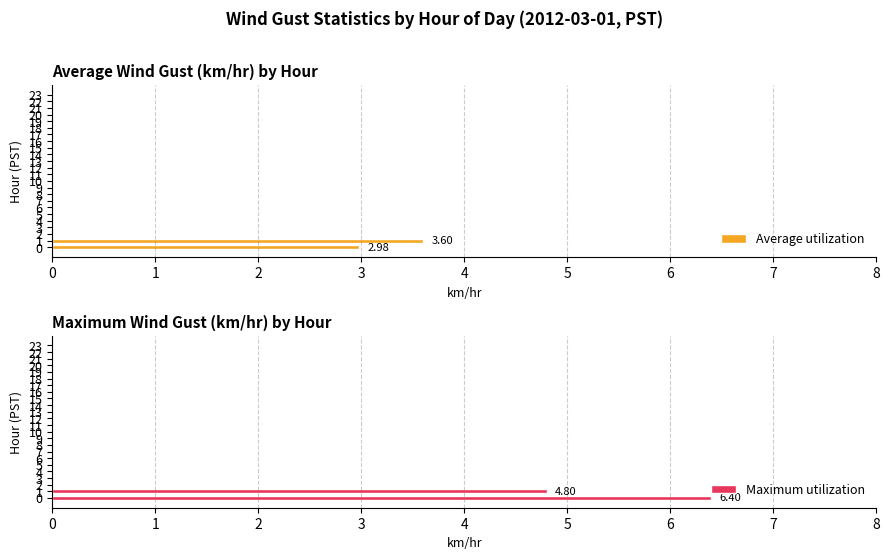

Rank the series by their maximum value, from highest to lowest.

Maximum utilization, Average utilization